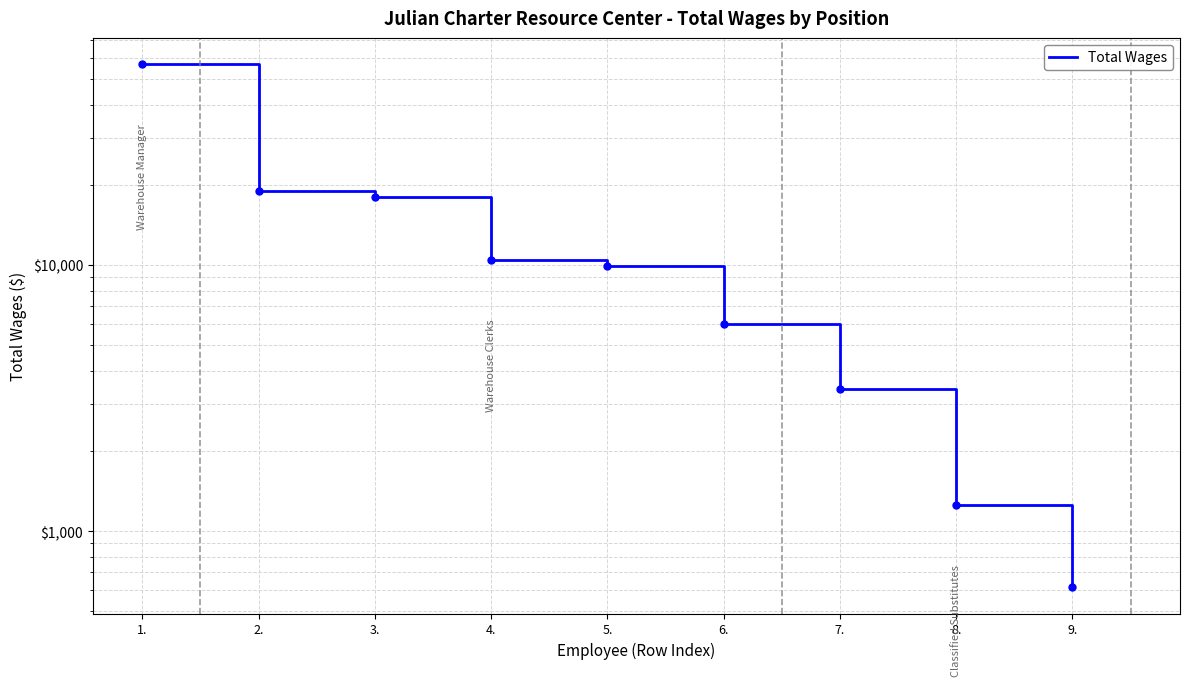

Is it true that the value at 2. is 11997?

False